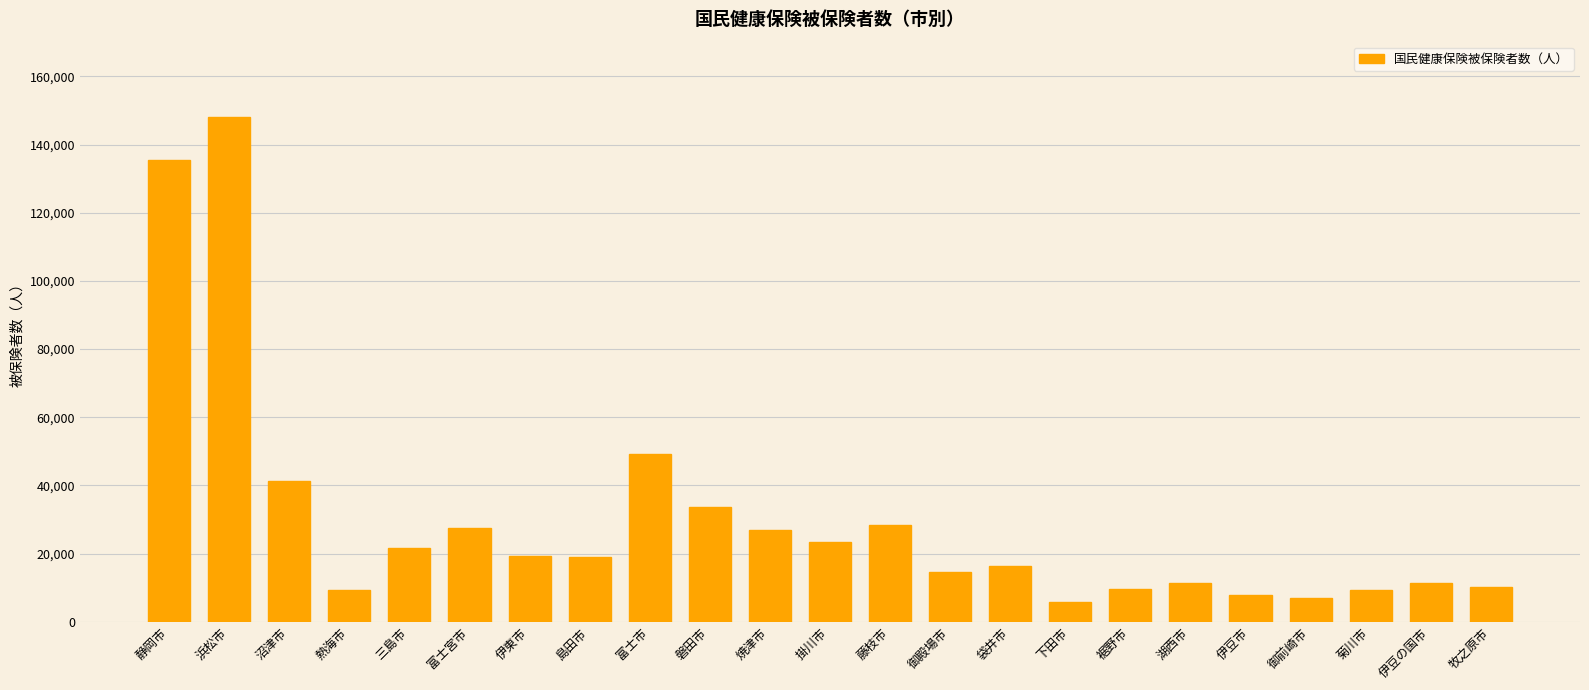

What is the label of the 6th bar from the right?

湖西市